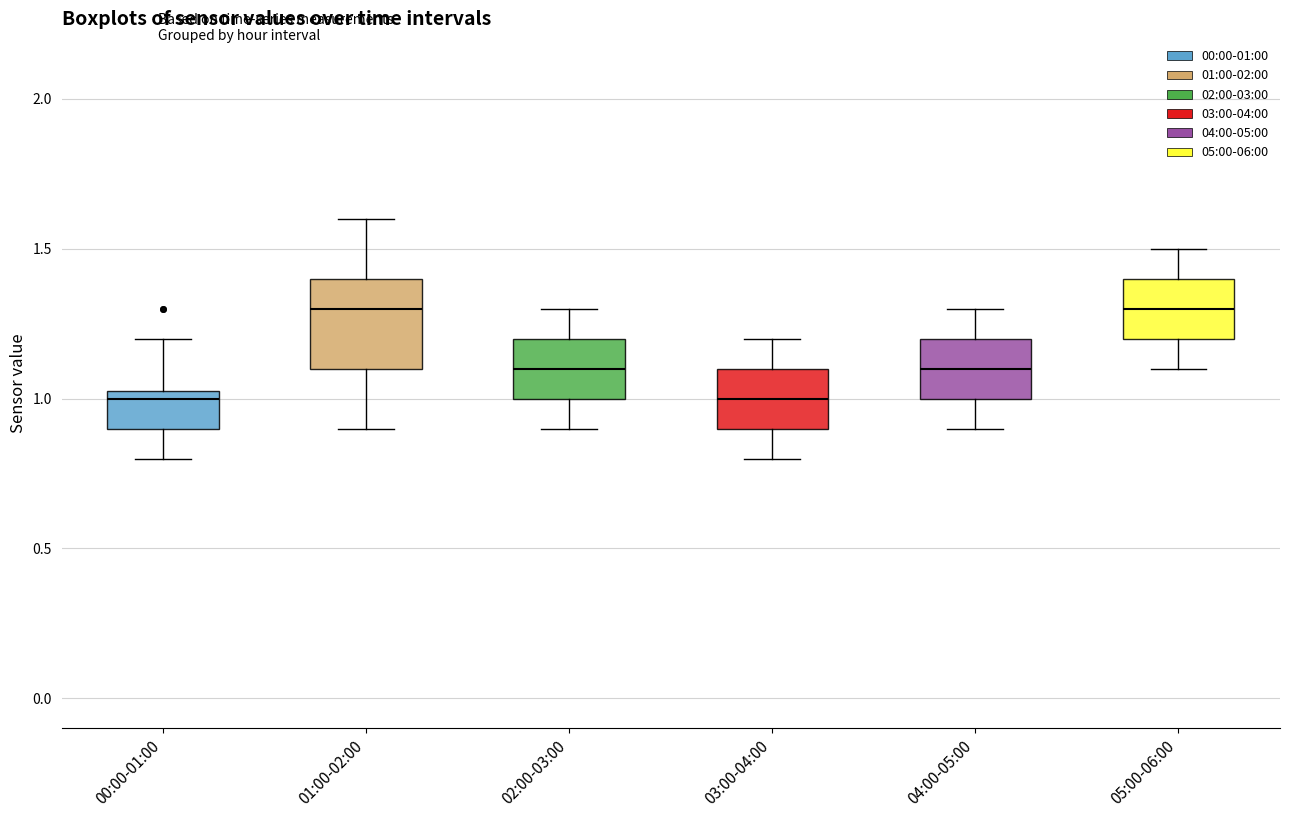

Comparing the boxes themselves (not the whiskers), which one is the tallest?

01:00-02:00